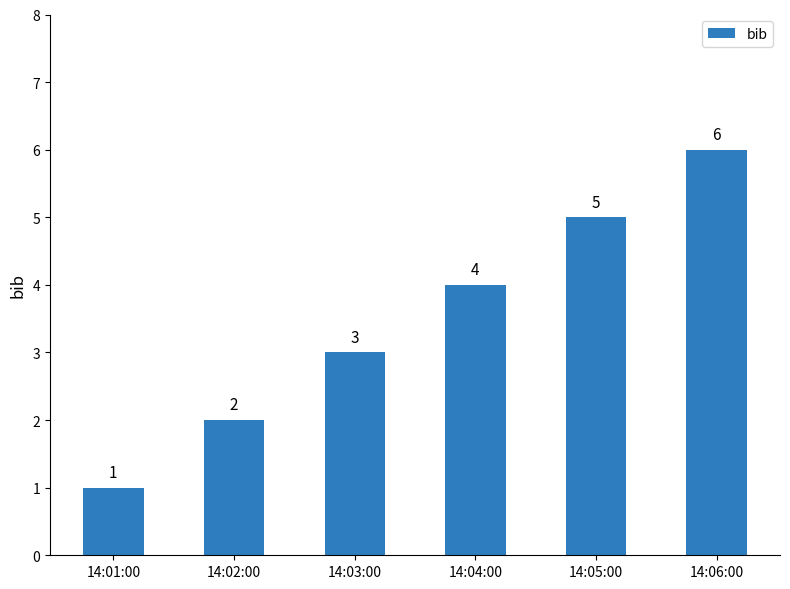

What position from the left is 14:02:00?

2